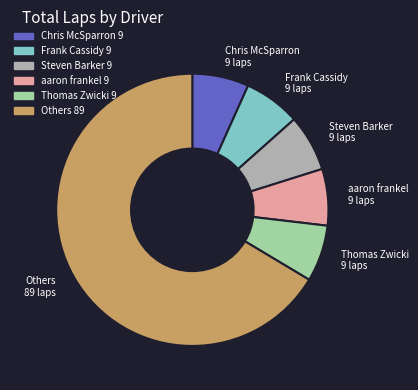

Does any single category account for the majority?

Yes